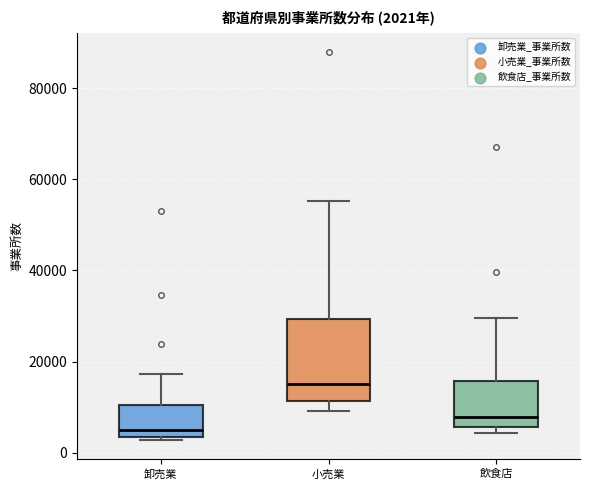

Which box has the lowest median line?

卸売業